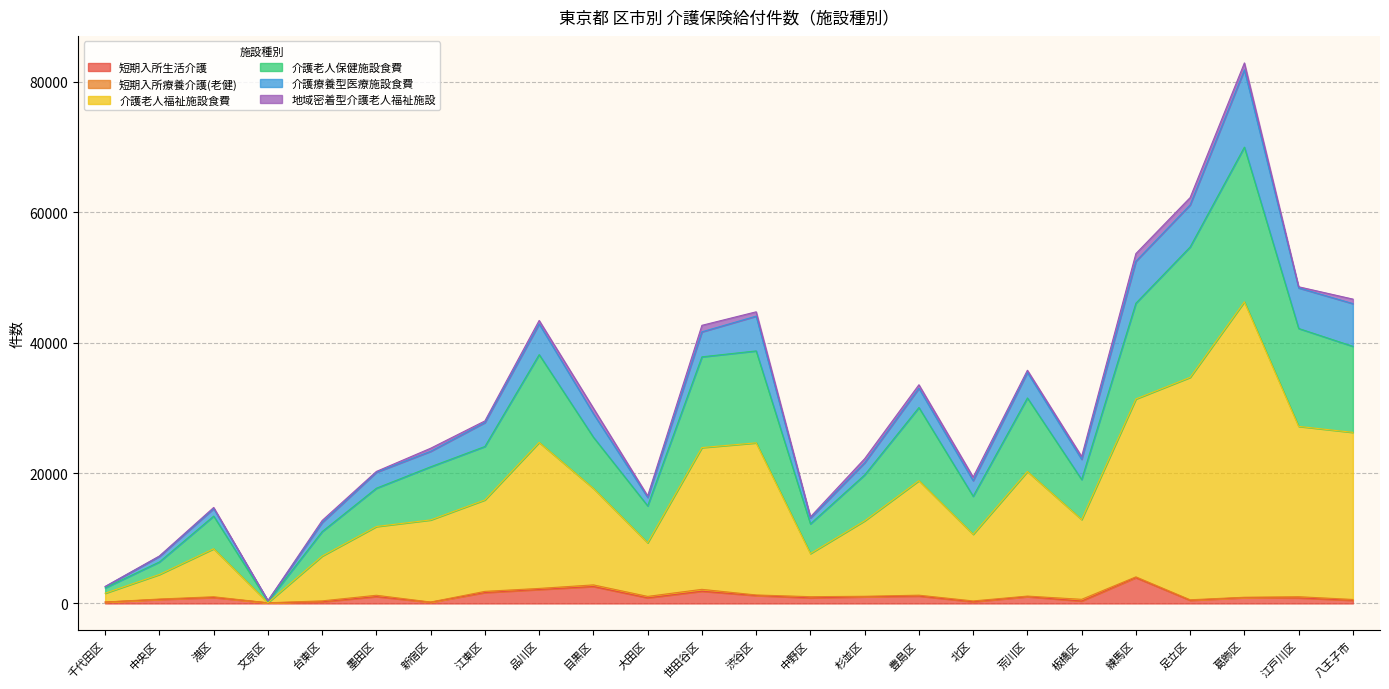

At which category is the sum across all series the highest?

葛飾区